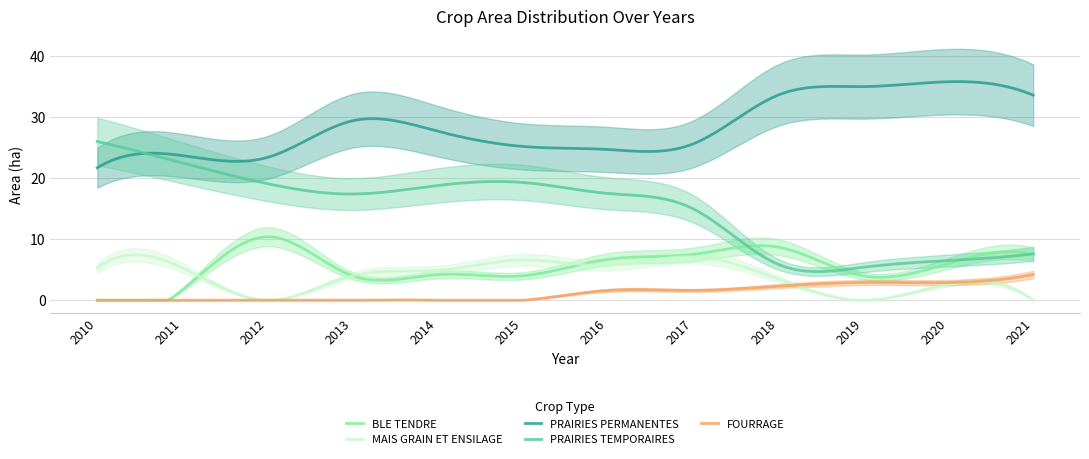

Count the number of categories in the chart.

12